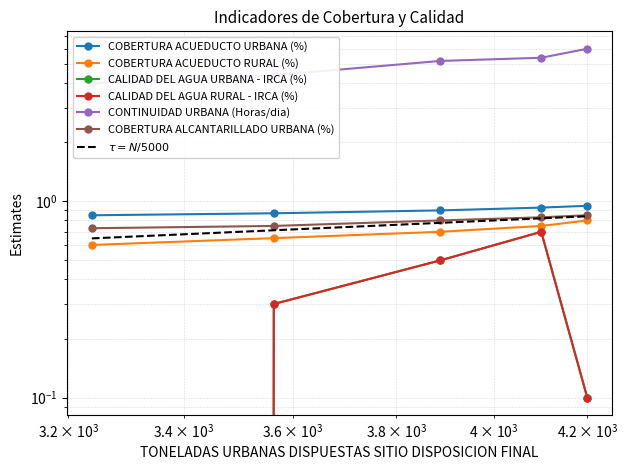

How many lines are shown in the chart?

6